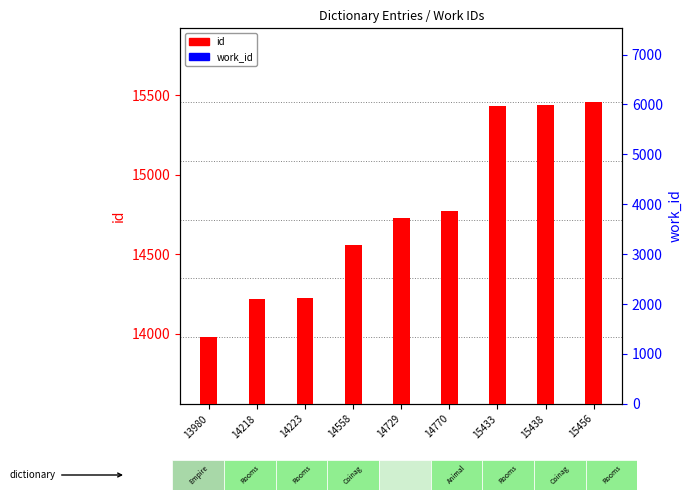

How many groups of bars are there?

9